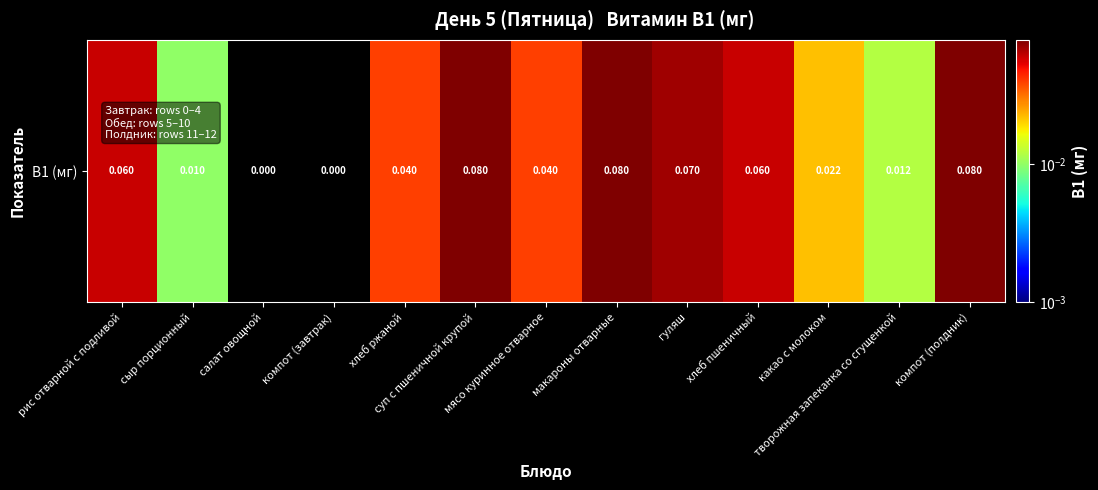

Count the values in the range 0 to 1.

13